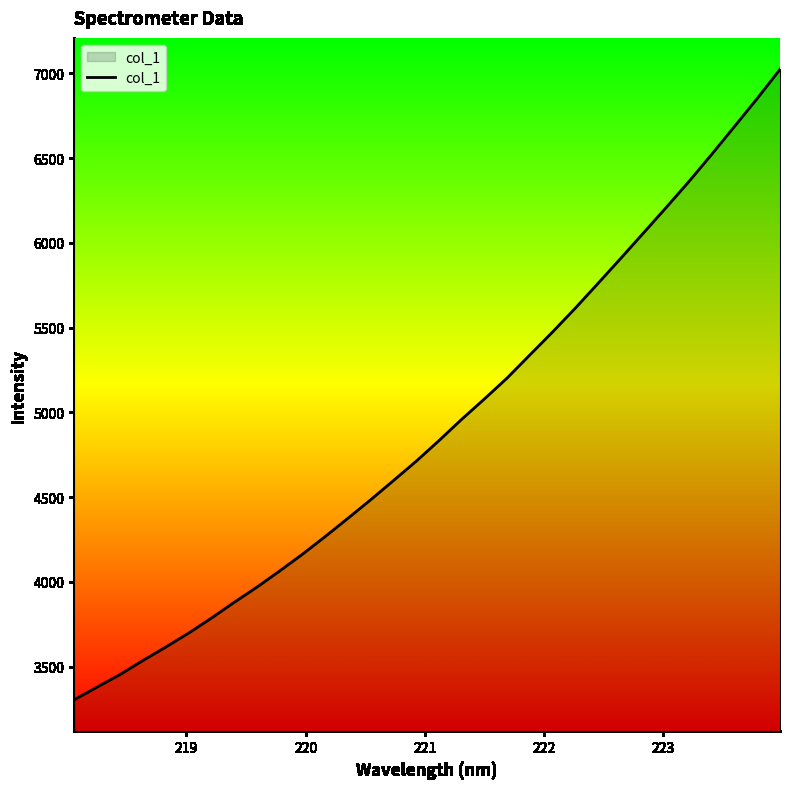

What is the smallest value displayed?

3304.3